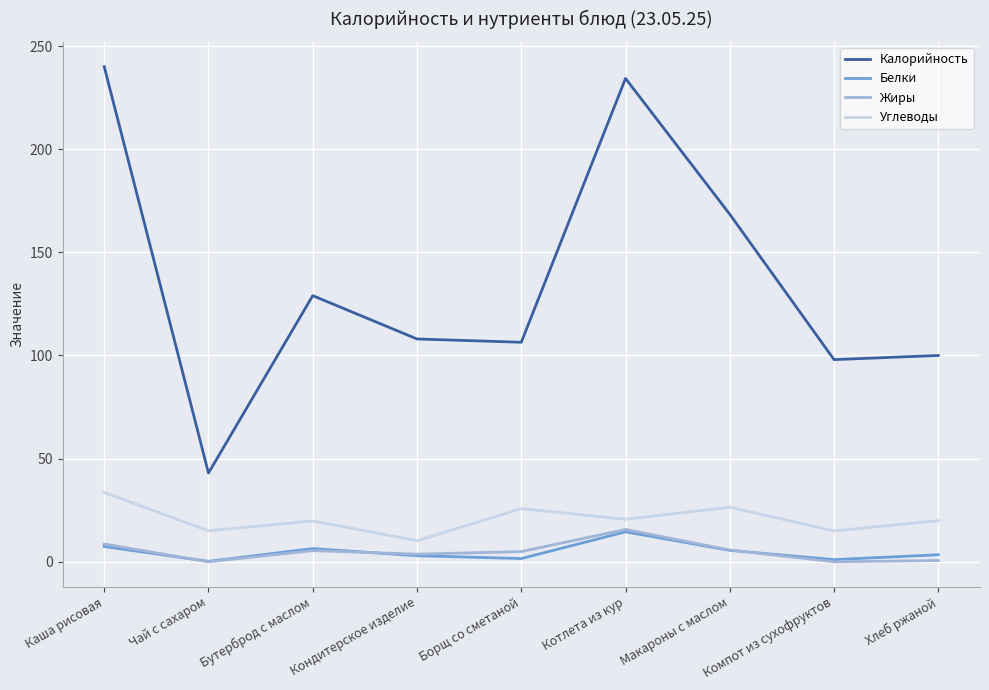

What position from the right is Чай с сахаром?

8